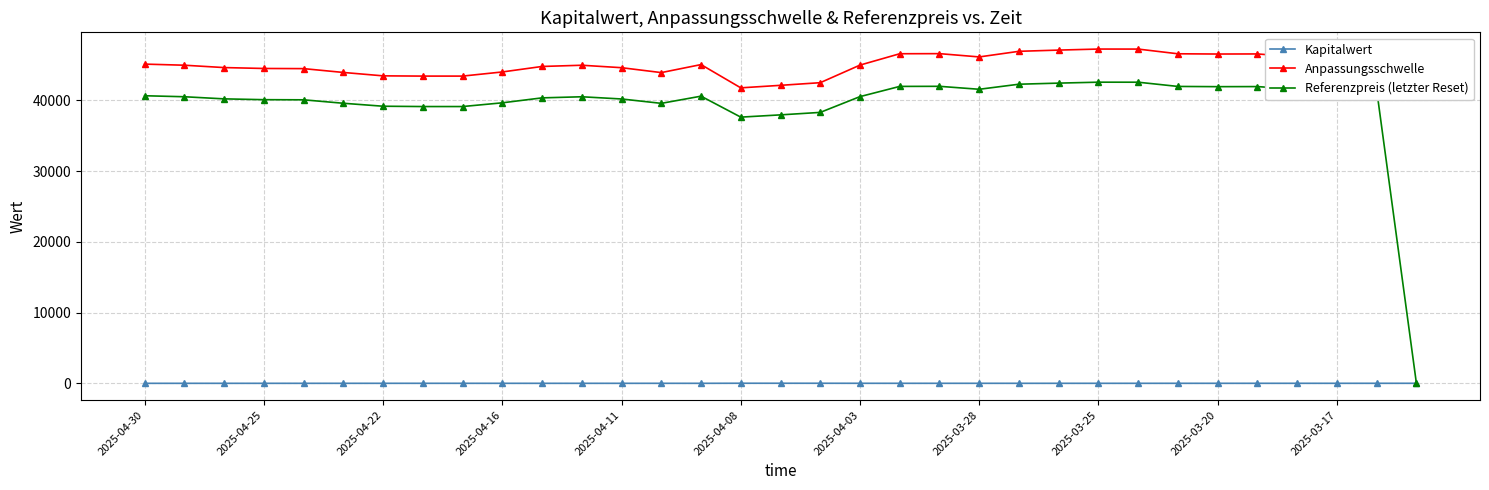

Which series has the widest spread of values?

Referenzpreis (letzter Reset)